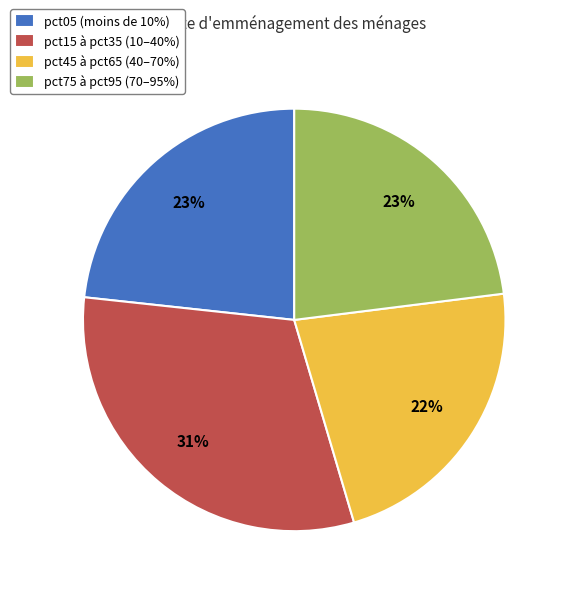

The pct45 à pct65 (40–70%) slice represents 9% of the pie. True or false?

False